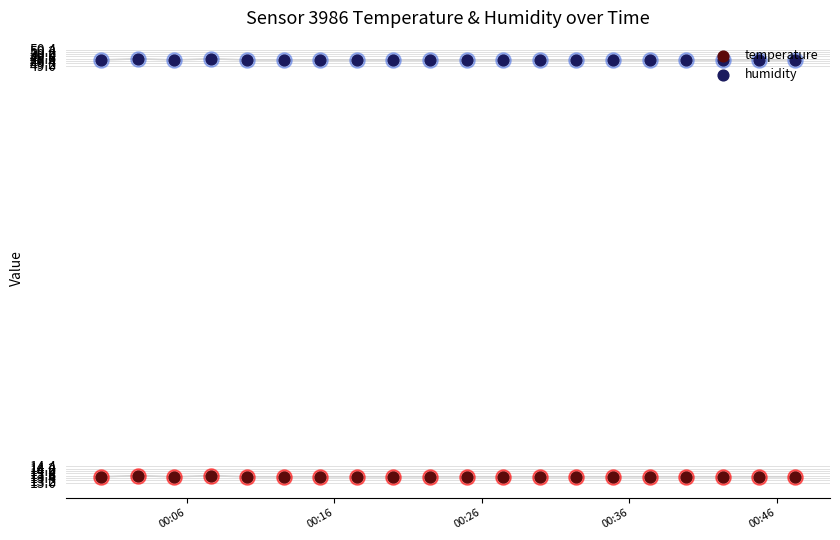

Which series reaches the minimum Y coordinate?

temperature